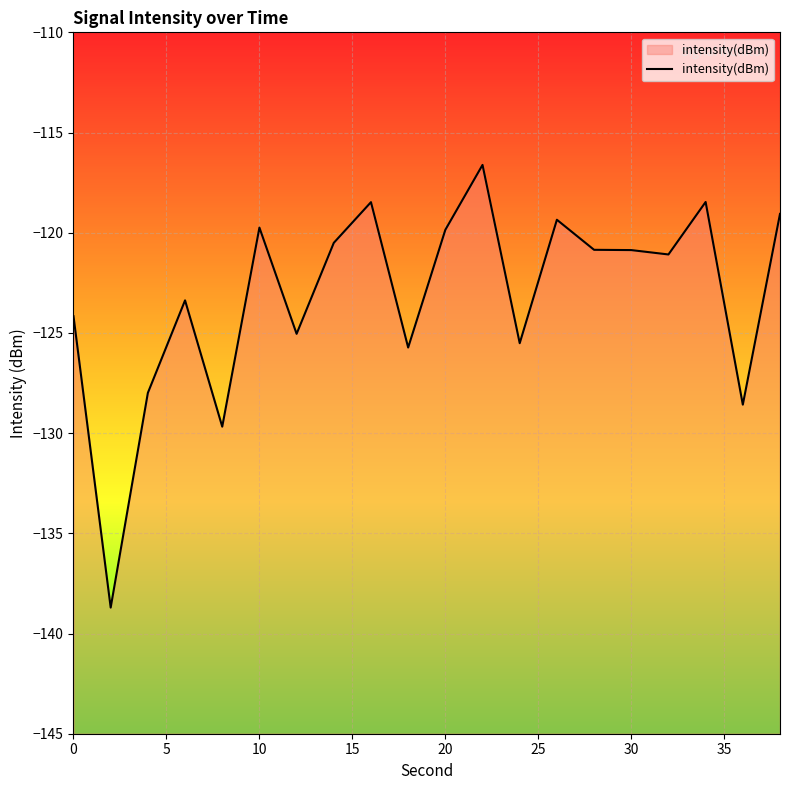

What is the difference between the maximum and minimum values?

22.1